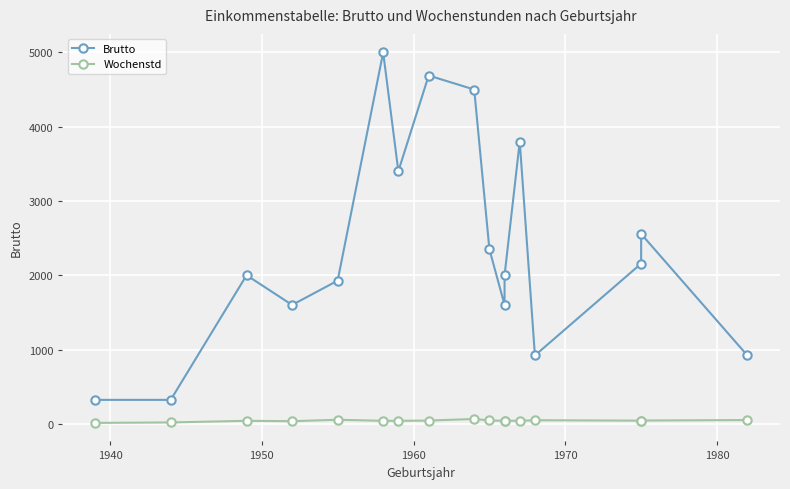

Is it true that Wochenstd equals 54 at 1970?

True